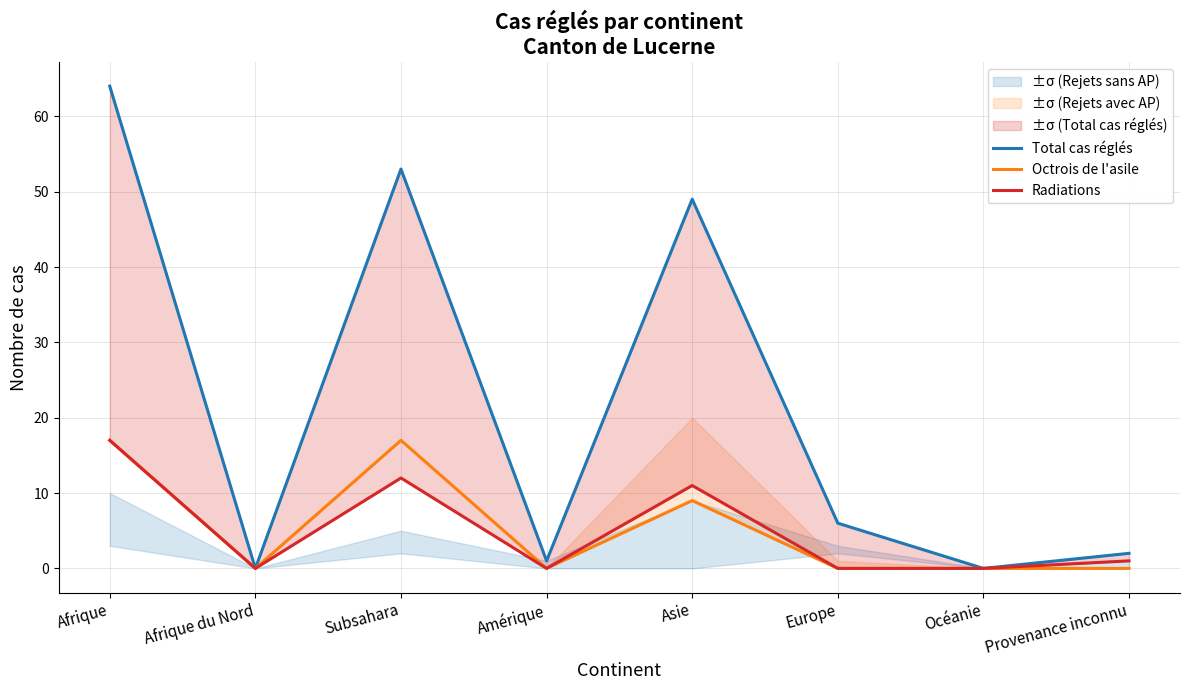

What is the sum of all Octrois de l'asile values?

43